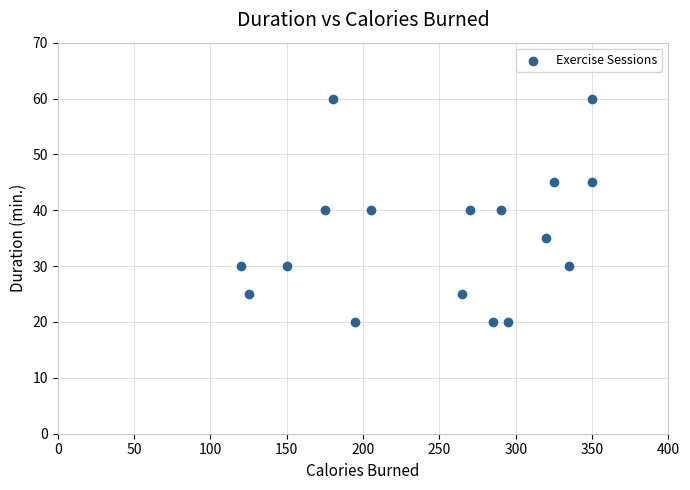

What is the range of Y values (max minus min)?

40